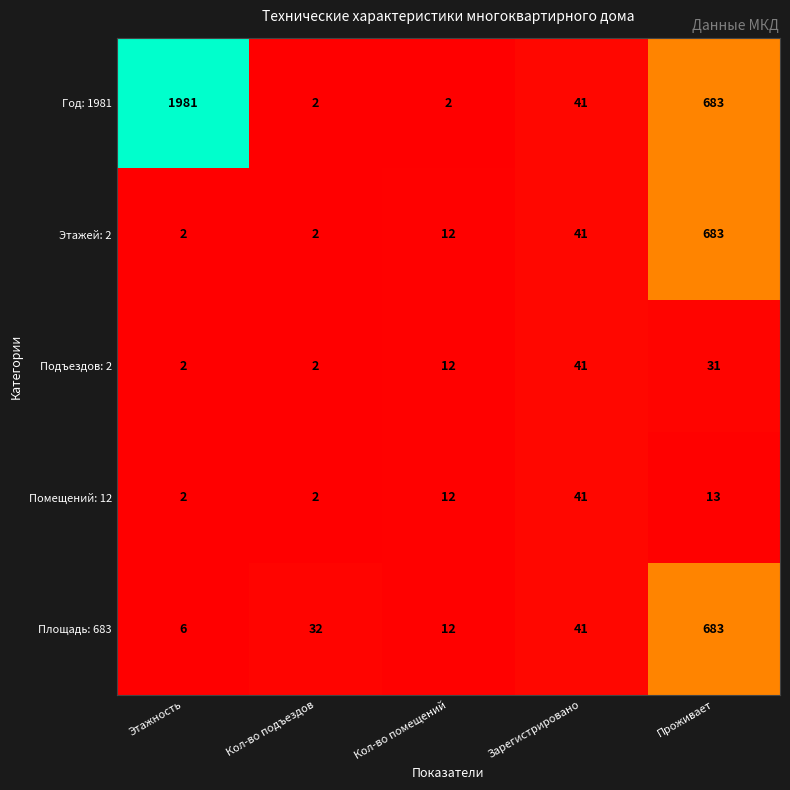

Reading left to right, extract all data points from this chart.

Год: 1981: Этажность=1981	Кол-во подъездов=2	Кол-во помещений=2	Зарегистрировано=41	Проживает=683
Этажей: 2: Этажность=2	Кол-во подъездов=2	Кол-во помещений=12	Зарегистрировано=41	Проживает=683
Подъездов: 2: Этажность=2	Кол-во подъездов=2	Кол-во помещений=12	Зарегистрировано=41	Проживает=31
Помещений: 12: Этажность=2	Кол-во подъездов=2	Кол-во помещений=12	Зарегистрировано=41	Проживает=13
Площадь: 683: Этажность=6	Кол-во подъездов=32	Кол-во помещений=12	Зарегистрировано=41	Проживает=683